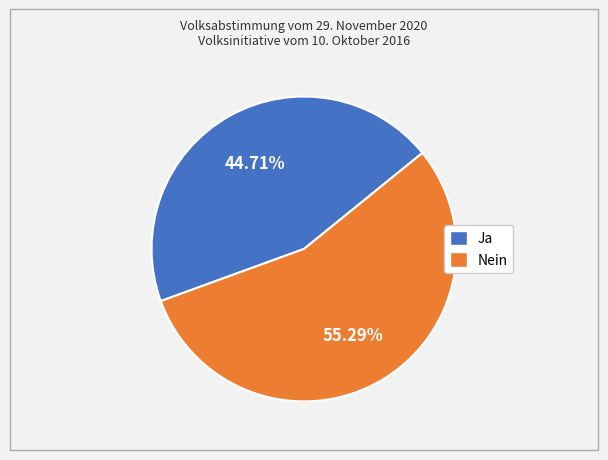

The Nein slice represents 55% of the pie. True or false?

True